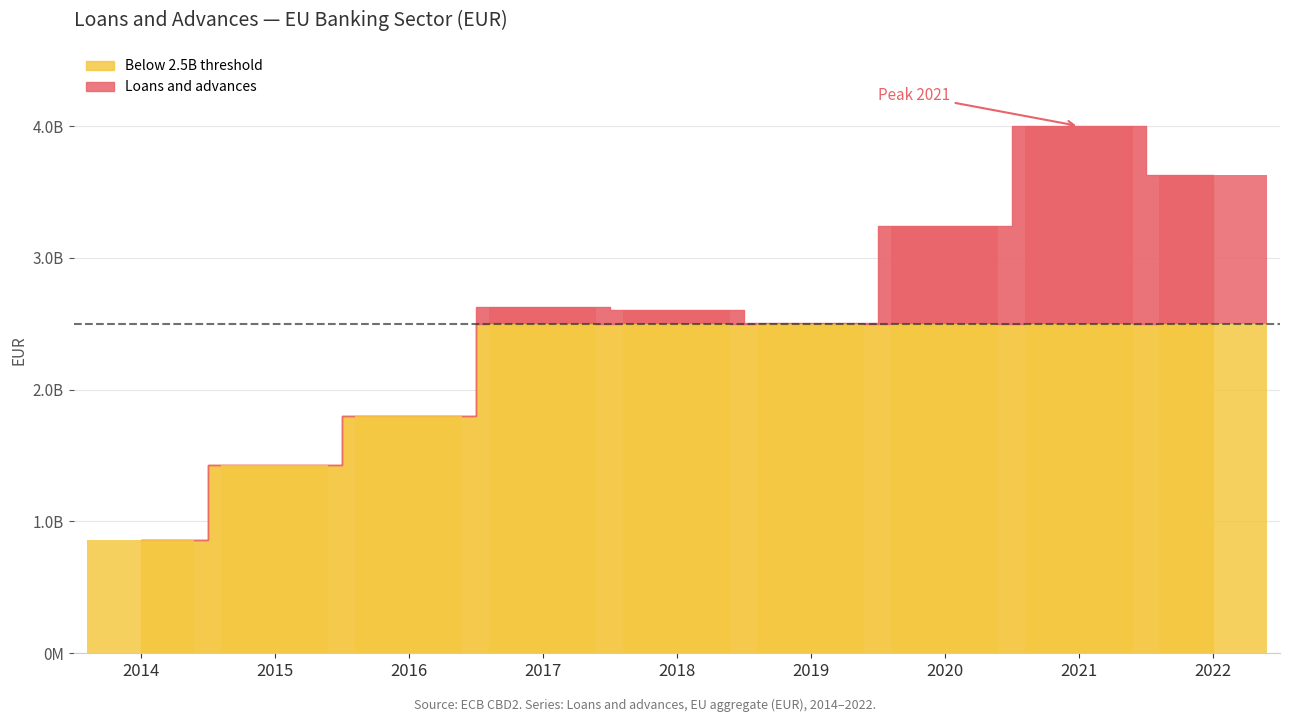

Approximately how many times larger is the value at 2014 compared to 2016?

0.5